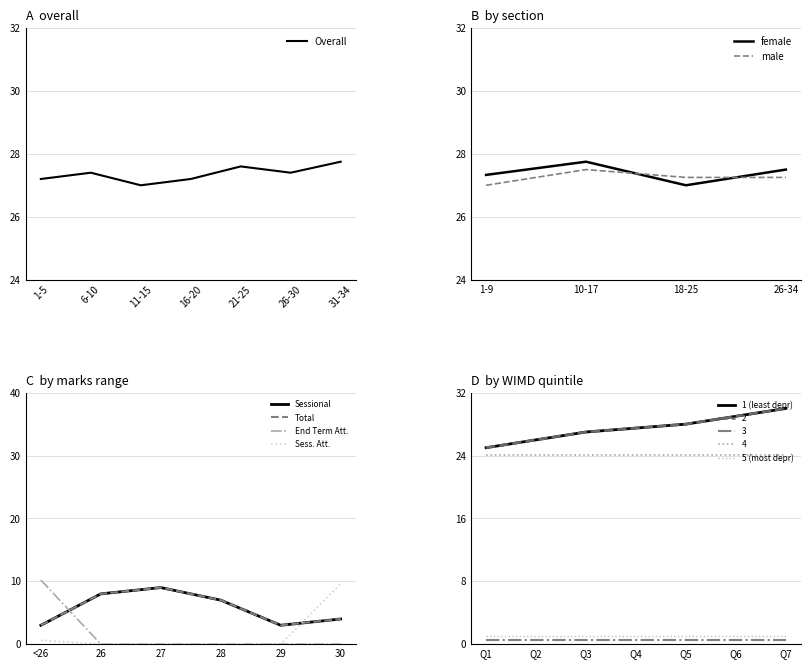

The Overall series shows 27.2 at 1-5. True or false?

True